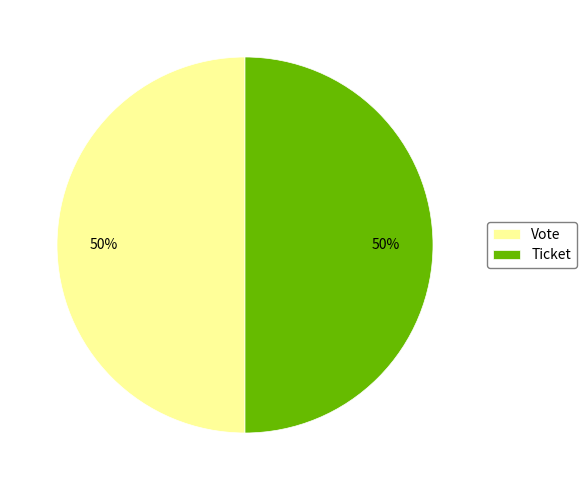

Is it true that Ticket is 43% of the pie?

False